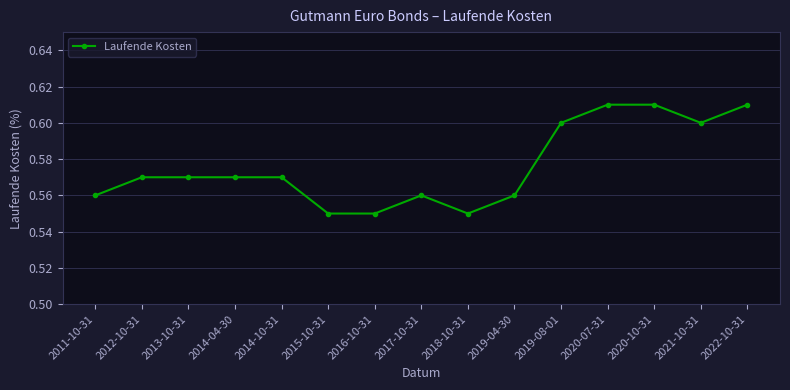

What is the label of the 7th point from the right?

2018-10-31